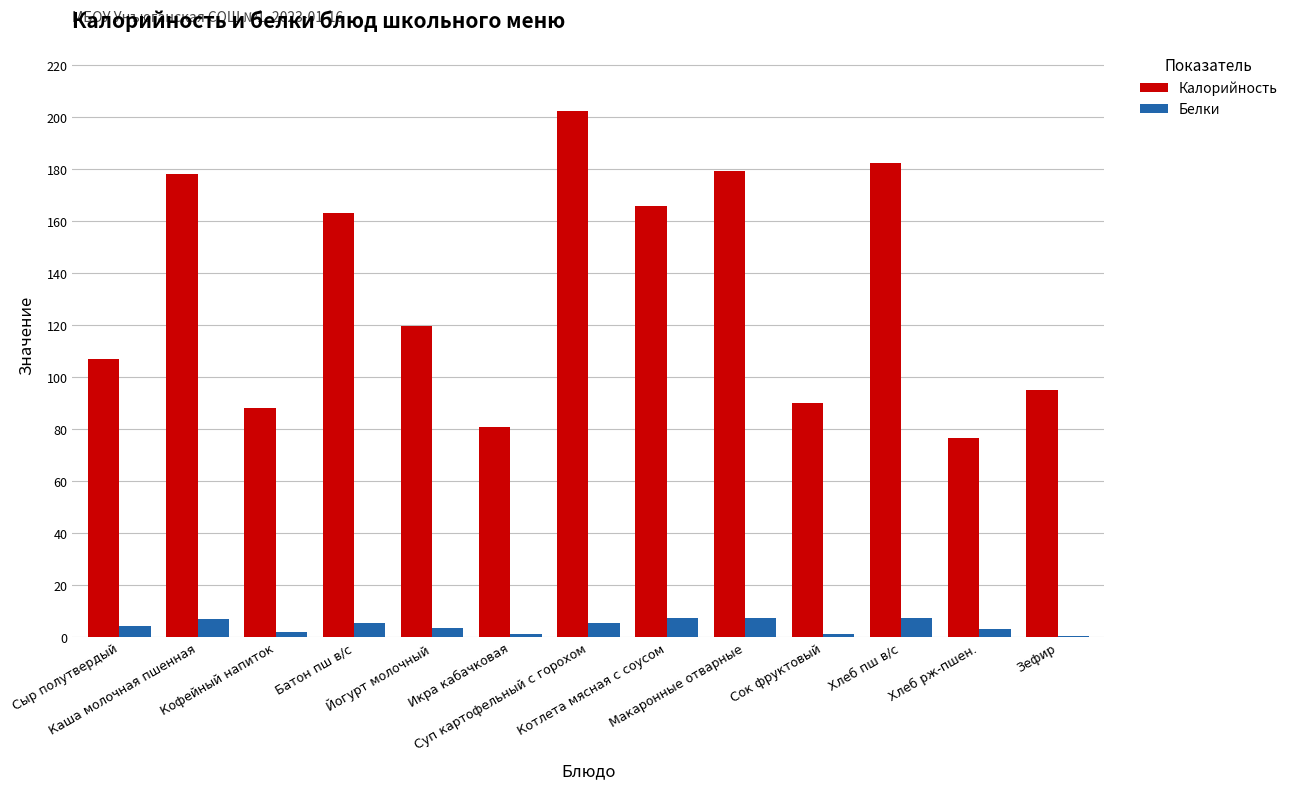

What is the sum of all Белки values?

54.0